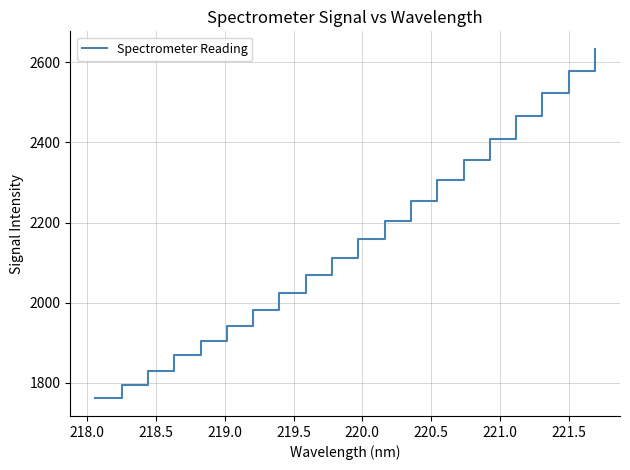

What is the minimum value shown in the chart?

1761.2